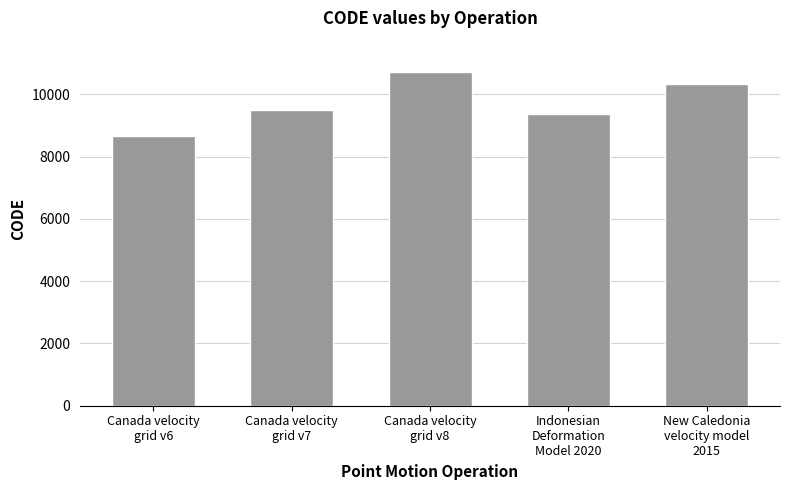

What is the difference between the values at Canada velocity
grid v7 and New Caledonia
velocity model
2015?

840